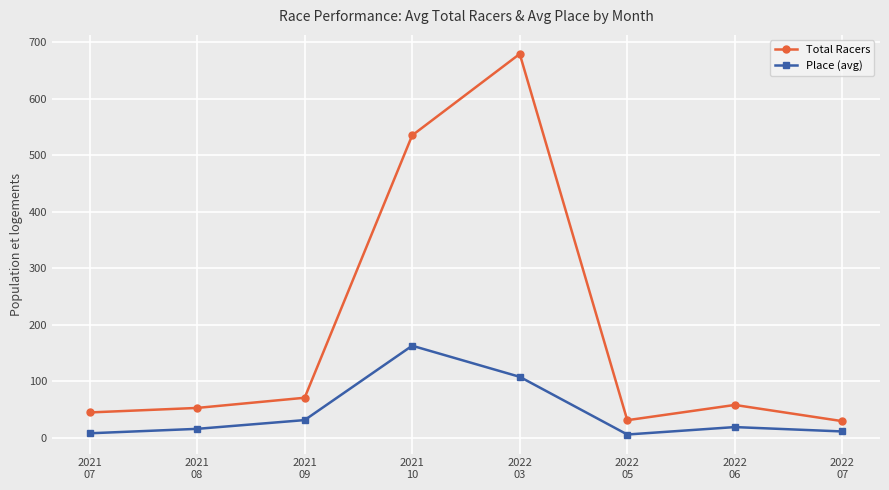

At which category does the chart reach its peak across all series?

2022
03